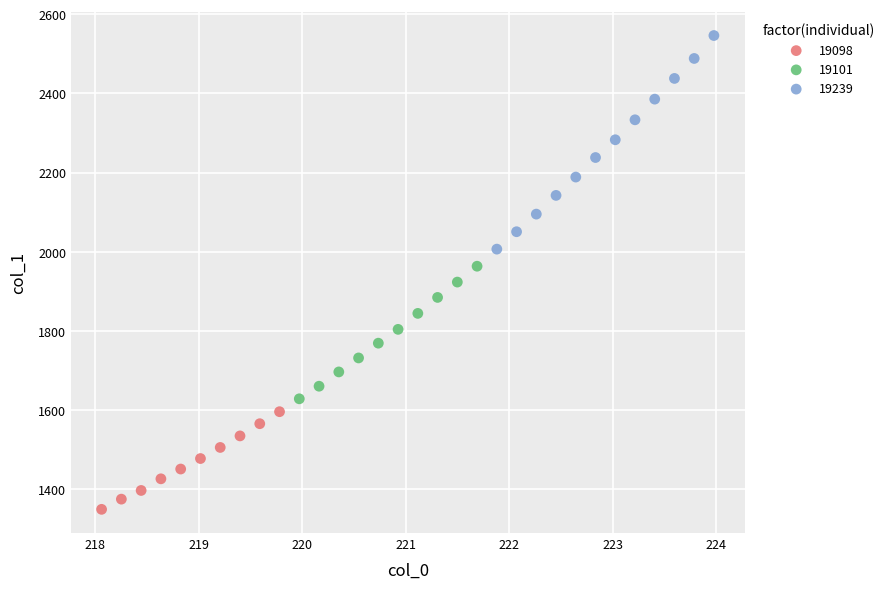

Which series has the largest Y range (max minus min)?

19239